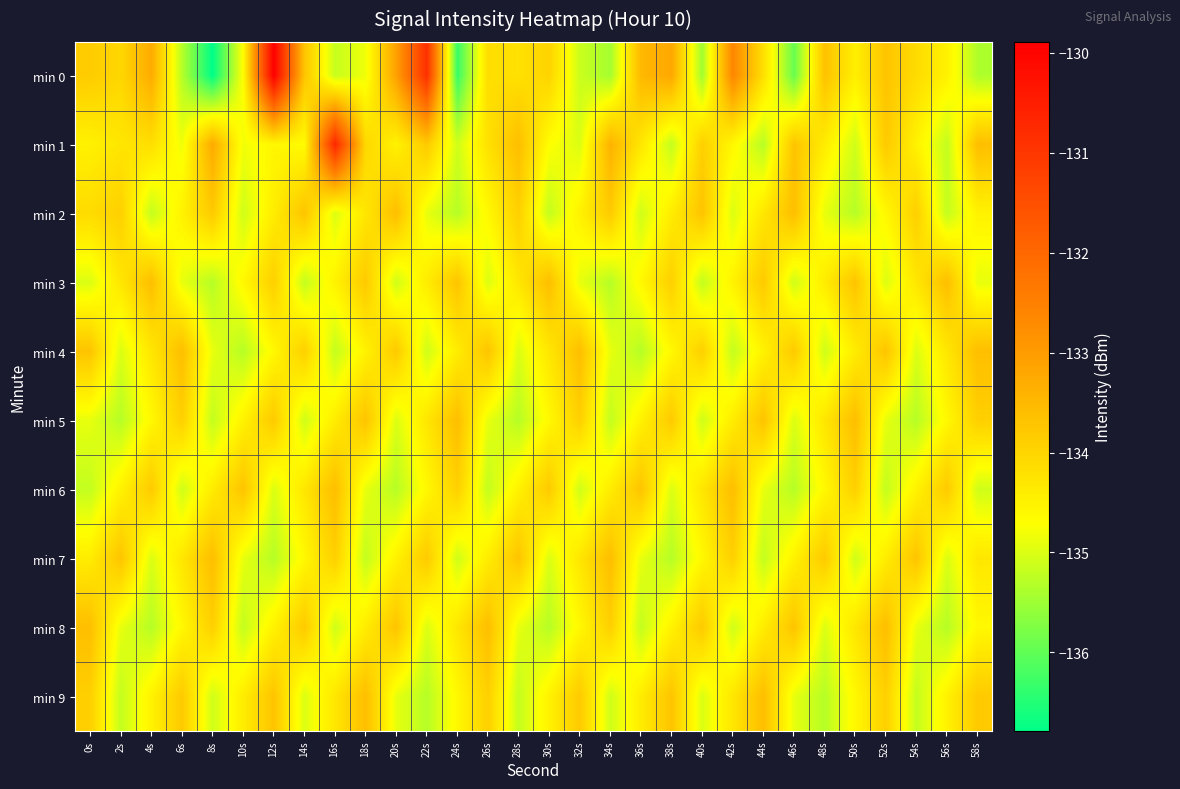

Reading left to right, extract all data points from this chart.

min 0: 0s=-133.8	2s=-134.0	4s=-133.3	6s=-135.3	8s=-136.8	10s=-134.7	12s=-129.9	14s=-133.7	16s=-135.2	18s=-134.8	20s=-133.1	22s=-130.9	24s=-136.3	26s=-134.1	28s=-134.2	30s=-134.0	32s=-135.1	34s=-135.4	36s=-133.5	38s=-133.2	40s=-135.5	42s=-132.6	44s=-134.2	46s=-135.9	48s=-133.7	50s=-134.5	52s=-133.7	54s=-134.1	56s=-134.5	58s=-135.4
min 1: 0s=-134.5	2s=-134.3	4s=-134.2	6s=-134.8	8s=-133.3	10s=-134.8	12s=-134.6	14s=-134.7	16s=-130.7	18s=-134.0	20s=-134.5	22s=-133.8	24s=-135.1	26s=-134.2	28s=-133.6	30s=-134.7	32s=-135.0	34s=-133.4	36s=-134.3	38s=-135.2	40s=-133.9	42s=-134.6	44s=-135.3	46s=-133.7	48s=-134.4	50s=-135.1	52s=-133.8	54s=-134.5	56s=-135.2	58s=-133.6
min 2: 0s=-134.1	2s=-133.9	4s=-135.2	6s=-134.5	8s=-133.8	10s=-135.1	12s=-134.4	14s=-133.7	16s=-135.0	18s=-134.3	20s=-133.6	22s=-134.9	24s=-135.3	26s=-134.6	28s=-133.9	30s=-135.2	32s=-134.5	34s=-133.8	36s=-135.1	38s=-134.4	40s=-133.7	42s=-135.0	44s=-134.3	46s=-133.6	48s=-134.9	50s=-135.3	52s=-134.6	54s=-133.9	56s=-135.2	58s=-134.5
min 3: 0s=-135.0	2s=-134.3	4s=-133.6	6s=-134.9	8s=-135.3	10s=-134.6	12s=-133.9	14s=-135.2	16s=-134.5	18s=-133.8	20s=-135.1	22s=-134.4	24s=-133.7	26s=-135.0	28s=-134.3	30s=-133.6	32s=-134.9	34s=-135.3	36s=-134.6	38s=-133.9	40s=-135.2	42s=-134.5	44s=-133.8	46s=-135.1	48s=-134.4	50s=-133.7	52s=-135.0	54s=-134.3	56s=-133.6	58s=-134.9
min 4: 0s=-133.7	2s=-135.0	4s=-134.3	6s=-133.6	8s=-134.9	10s=-135.3	12s=-134.6	14s=-133.9	16s=-135.2	18s=-134.5	20s=-133.8	22s=-135.1	24s=-134.4	26s=-133.7	28s=-135.0	30s=-134.3	32s=-133.6	34s=-134.9	36s=-135.3	38s=-134.6	40s=-133.9	42s=-135.2	44s=-134.5	46s=-133.8	48s=-135.1	50s=-134.4	52s=-133.7	54s=-135.0	56s=-134.3	58s=-133.6
min 5: 0s=-134.9	2s=-135.3	4s=-134.6	6s=-133.9	8s=-135.2	10s=-134.5	12s=-133.8	14s=-135.1	16s=-134.4	18s=-133.7	20s=-135.0	22s=-134.3	24s=-133.6	26s=-134.9	28s=-135.3	30s=-134.6	32s=-133.9	34s=-135.2	36s=-134.5	38s=-133.8	40s=-135.1	42s=-134.4	44s=-133.7	46s=-135.0	48s=-134.3	50s=-133.6	52s=-134.9	54s=-135.3	56s=-134.6	58s=-133.9
min 6: 0s=-135.2	2s=-134.5	4s=-133.8	6s=-135.1	8s=-134.4	10s=-133.7	12s=-135.0	14s=-134.3	16s=-133.6	18s=-134.9	20s=-135.3	22s=-134.6	24s=-133.9	26s=-135.2	28s=-134.5	30s=-133.8	32s=-135.1	34s=-134.4	36s=-133.7	38s=-135.0	40s=-134.3	42s=-133.6	44s=-134.9	46s=-135.3	48s=-134.6	50s=-133.9	52s=-135.2	54s=-134.5	56s=-133.8	58s=-135.1
min 7: 0s=-134.4	2s=-133.7	4s=-135.0	6s=-134.3	8s=-133.6	10s=-134.9	12s=-135.3	14s=-134.6	16s=-133.9	18s=-135.2	20s=-134.5	22s=-133.8	24s=-135.1	26s=-134.4	28s=-133.7	30s=-135.0	32s=-134.3	34s=-133.6	36s=-134.9	38s=-135.3	40s=-134.6	42s=-133.9	44s=-135.2	46s=-134.5	48s=-133.8	50s=-135.1	52s=-134.4	54s=-133.7	56s=-135.0	58s=-134.3
min 8: 0s=-133.6	2s=-134.9	4s=-135.3	6s=-134.6	8s=-133.9	10s=-135.2	12s=-134.5	14s=-133.8	16s=-135.1	18s=-134.4	20s=-133.7	22s=-135.0	24s=-134.3	26s=-133.6	28s=-134.9	30s=-135.3	32s=-134.6	34s=-133.9	36s=-135.2	38s=-134.5	40s=-133.8	42s=-135.1	44s=-134.4	46s=-133.7	48s=-135.0	50s=-134.3	52s=-133.6	54s=-134.9	56s=-135.3	58s=-134.6
min 9: 0s=-133.9	2s=-135.2	4s=-134.5	6s=-133.8	8s=-135.1	10s=-134.4	12s=-133.7	14s=-135.0	16s=-134.3	18s=-133.6	20s=-134.9	22s=-135.3	24s=-134.6	26s=-133.9	28s=-135.2	30s=-134.5	32s=-133.8	34s=-135.1	36s=-134.4	38s=-133.7	40s=-135.0	42s=-134.3	44s=-133.6	46s=-134.9	48s=-135.3	50s=-134.6	52s=-133.9	54s=-135.2	56s=-134.5	58s=-133.8